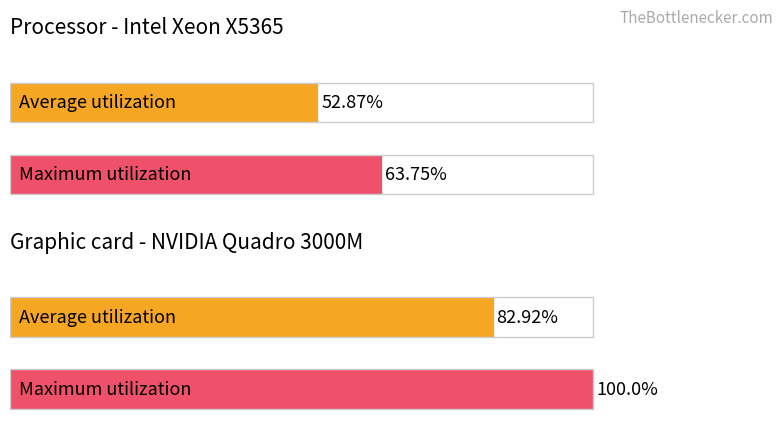

Is the value of Average utilization at Styles greater than the value of Maximum utilization at Styles?

No